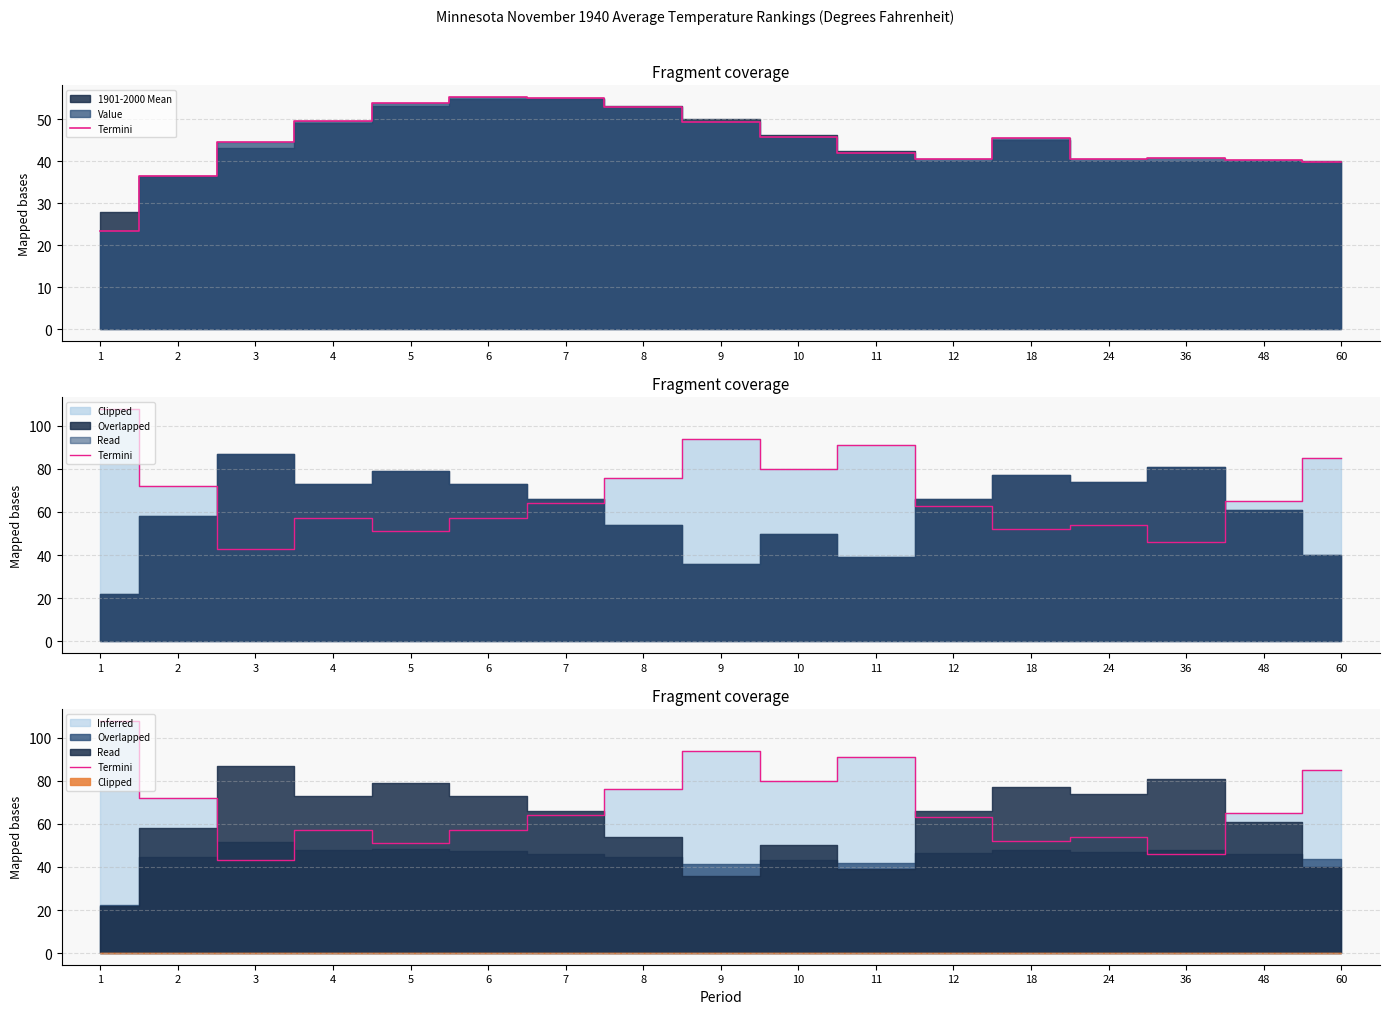

Does the chart display data point markers on the line(s)?

No